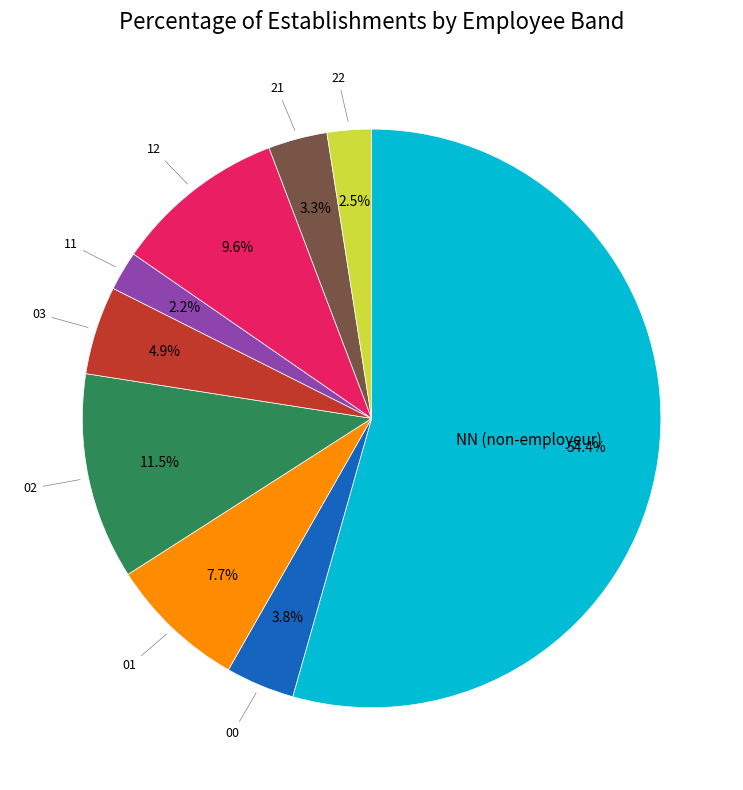

Is there a majority slice in this chart?

Yes